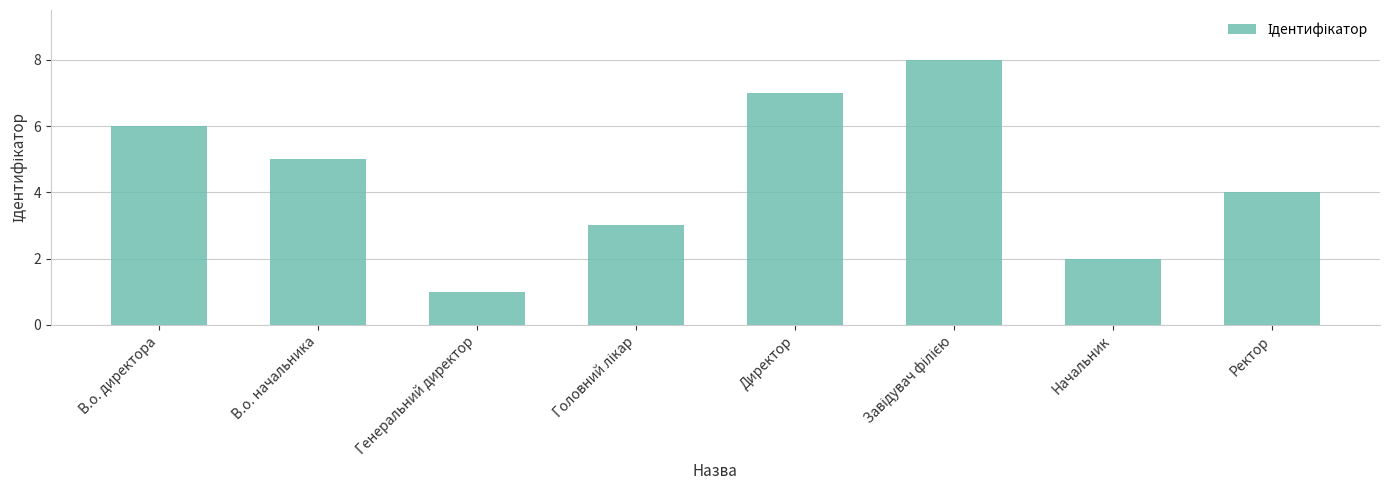

What is the change in value from В.о. начальника to Директор?

+2